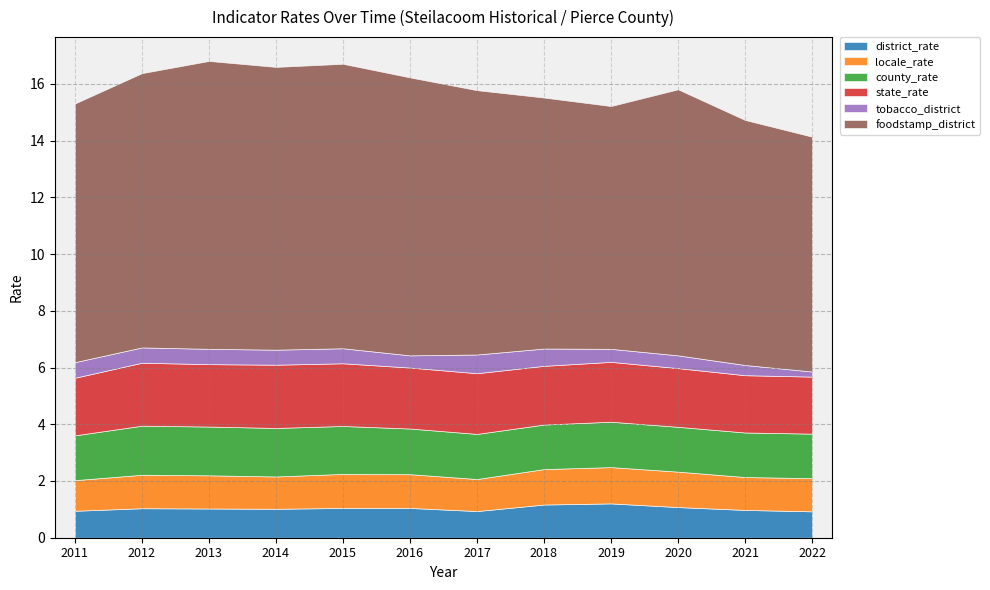

Reading left to right, extract all data points from this chart.

district_rate: 2011=0.9	2012=1.0	2013=1.0	2014=1.0	2015=1.1	2016=1.1	2017=0.9	2018=1.2	2019=1.2	2020=1.1	2021=1.0	2022=0.9
locale_rate: 2011=1.1	2012=1.2	2013=1.2	2014=1.1	2015=1.2	2016=1.2	2017=1.1	2018=1.2	2019=1.3	2020=1.2	2021=1.2	2022=1.2
county_rate: 2011=1.6	2012=1.7	2013=1.7	2014=1.7	2015=1.7	2016=1.6	2017=1.6	2018=1.6	2019=1.6	2020=1.6	2021=1.6	2022=1.6
state_rate: 2011=2.0	2012=2.2	2013=2.2	2014=2.2	2015=2.2	2016=2.1	2017=2.1	2018=2.1	2019=2.1	2020=2.1	2021=2.0	2022=2.0
tobacco_district: 2011=0.6	2012=0.5	2013=0.5	2014=0.5	2015=0.5	2016=0.4	2017=0.7	2018=0.6	2019=0.5	2020=0.5	2021=0.4	2022=0.2
foodstamp_district: 2011=9.1	2012=9.7	2013=10.2	2014=10.0	2015=10.0	2016=9.8	2017=9.3	2018=8.8	2019=8.6	2020=9.4	2021=8.6	2022=8.3